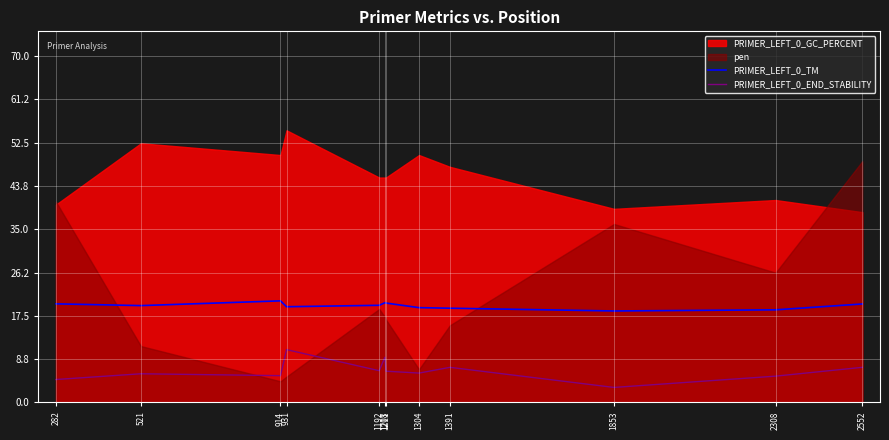

List the labels in order of PRIMER_LEFT_0_TM value, largest first.

914, 1208, 1211, 282, 2552, 1192, 521, 931, 1304, 1391, 2308, 1853